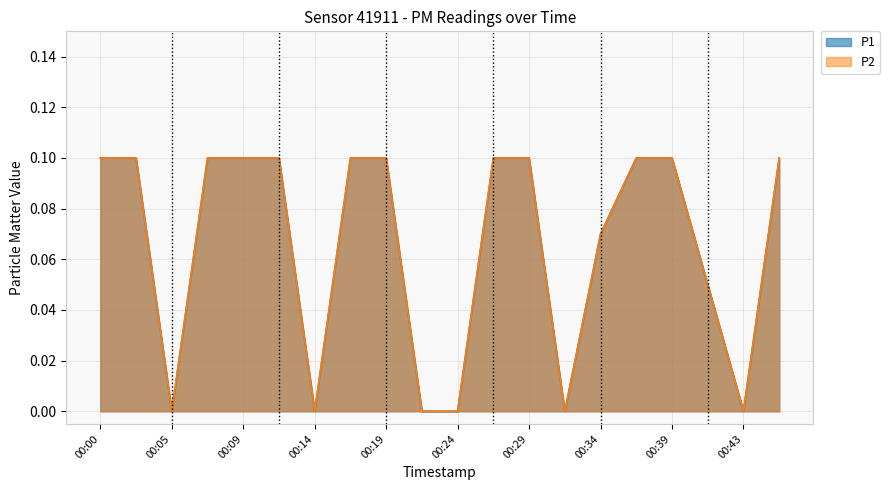

What is the value of the P2 point at the 20th from the left?

0.1